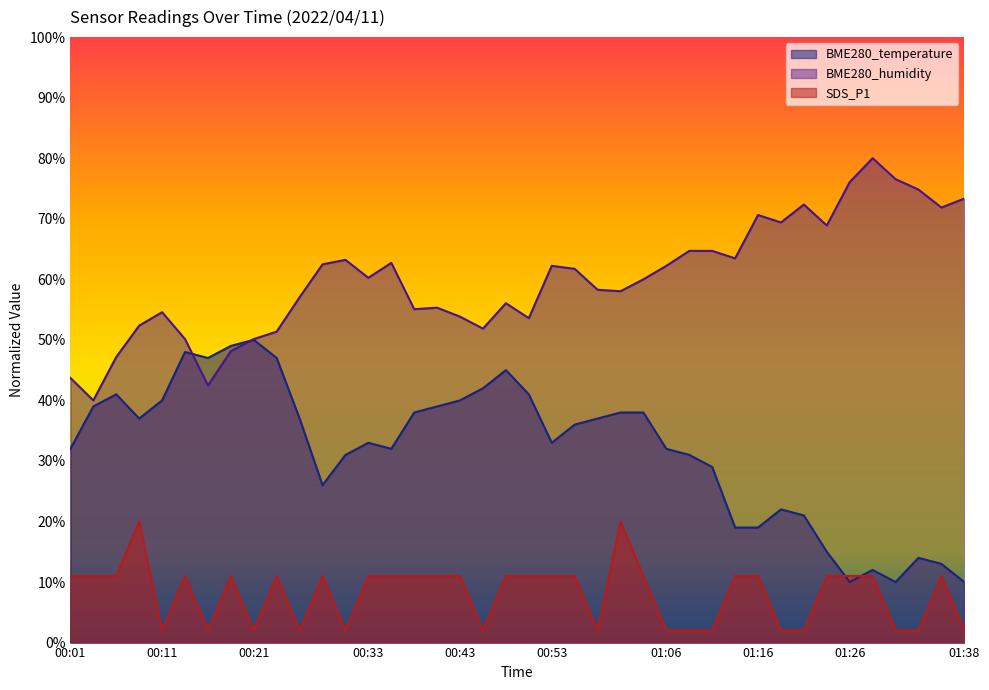

At which label does SDS_P1 reach its peak?

00:08